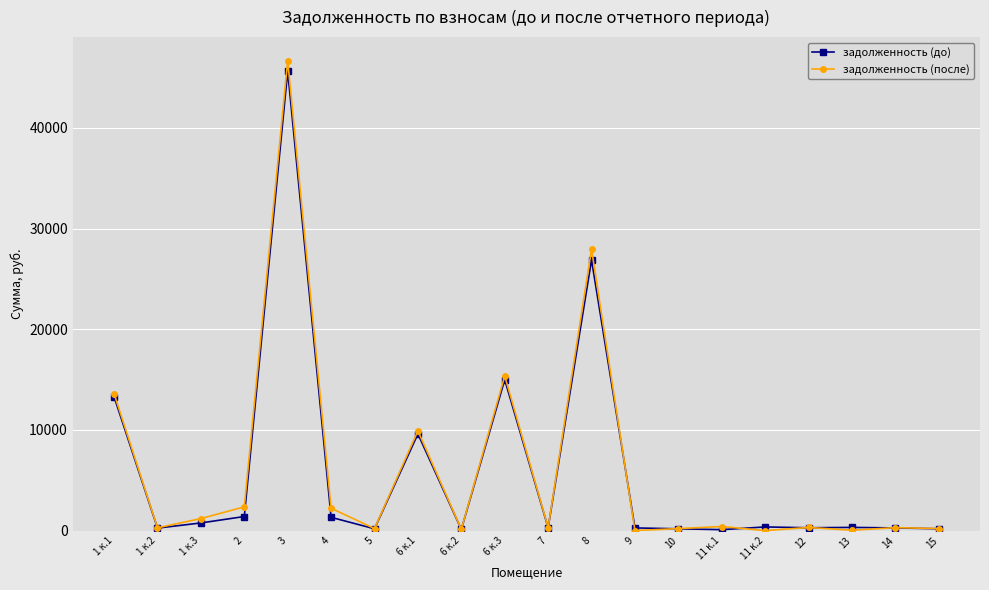

Where does the задолженность (до) series first go above 318?

1 к.1